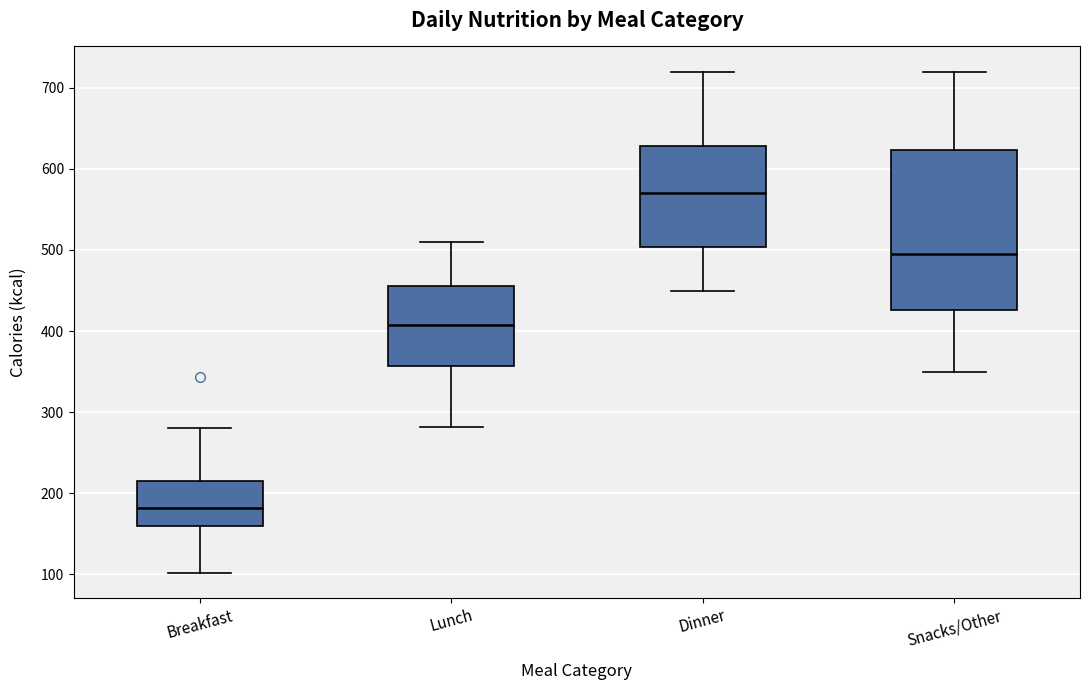

Reading left to right, read every box against the y-axis: the position of its median line, the range the box covers, and the ends of its whiskers. The values are not printed on the chart, so give them approximately, as read against the axis.

Breakfast: median 180, box 160 to 220, whiskers 100 to 280
Lunch: median 410, box 360 to 460, whiskers 280 to 510
Dinner: median 570, box 500 to 630, whiskers 450 to 720
Snacks/Other: median 500, box 430 to 620, whiskers 350 to 720